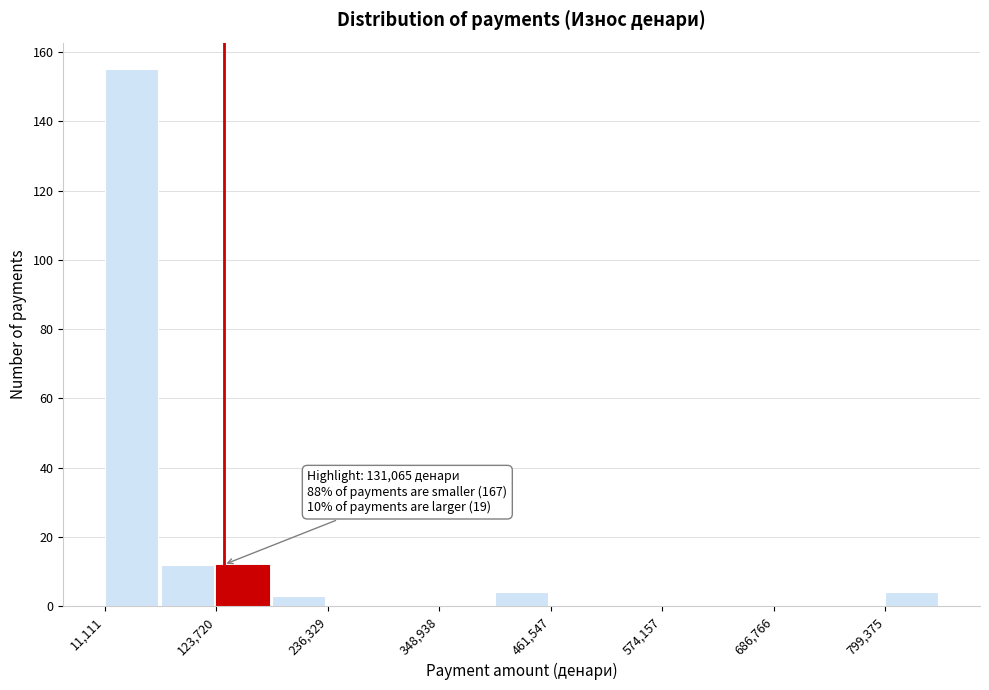

Around what value on the x-axis is the tallest bar? Give the approximate position of its centre, as read against the axis.

40000